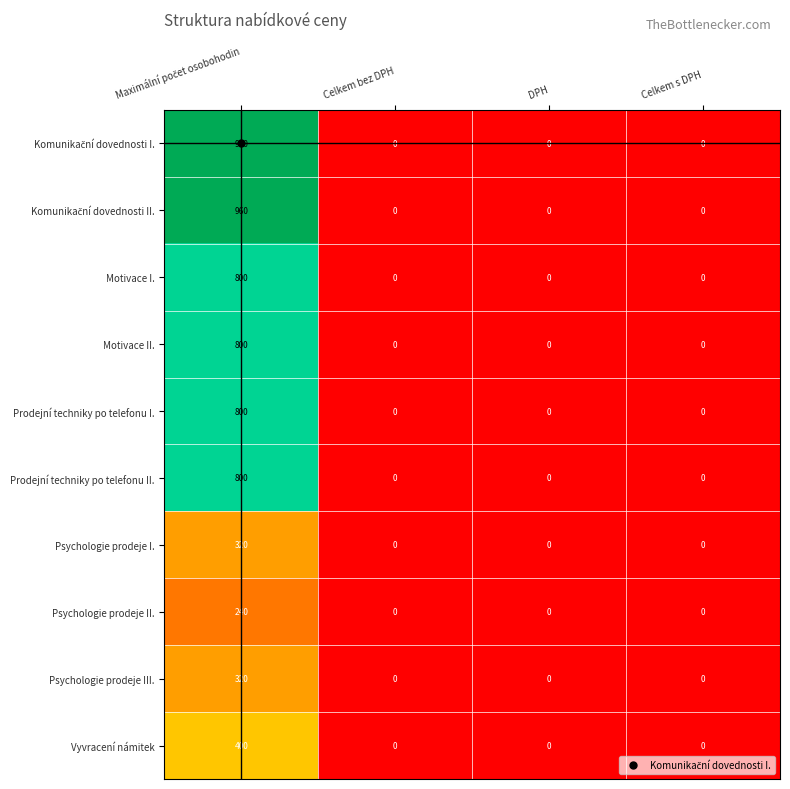

True or false: Psychologie prodeje III. has a value of 0 at DPH.

True